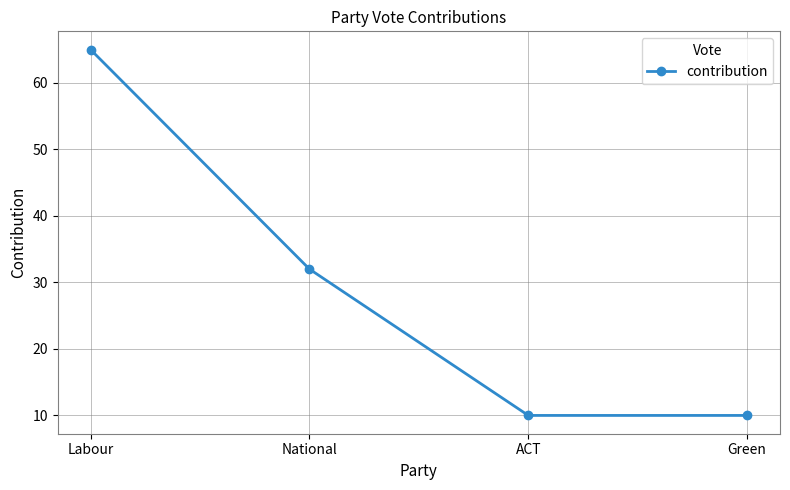

What is the label of the 2nd point from the right?

ACT